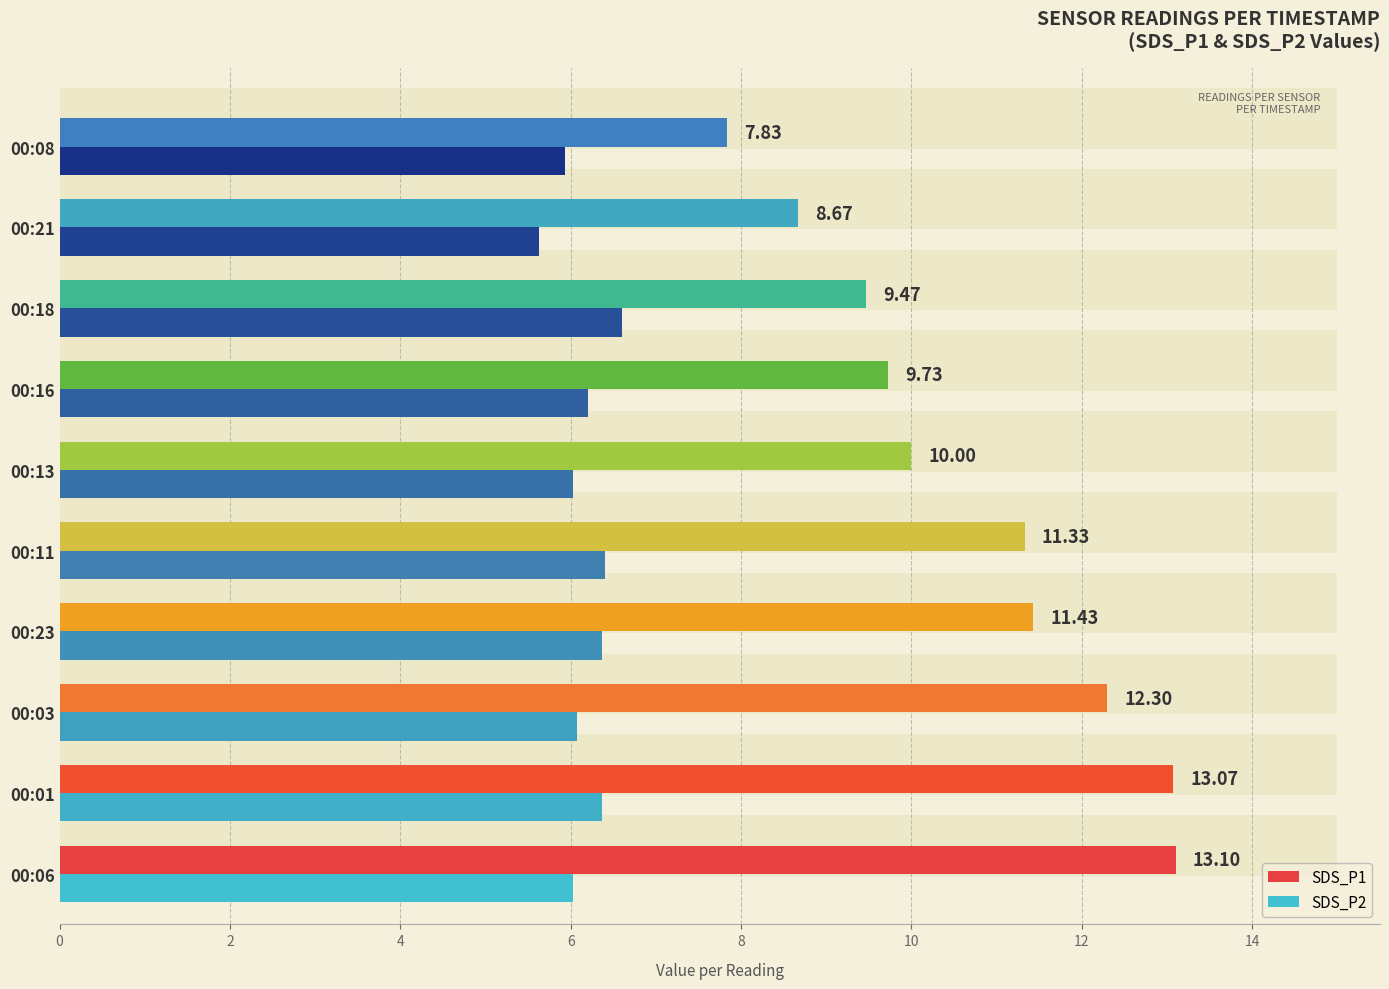

Which series changed the most between 00:11 and 00:13?

SDS_P1